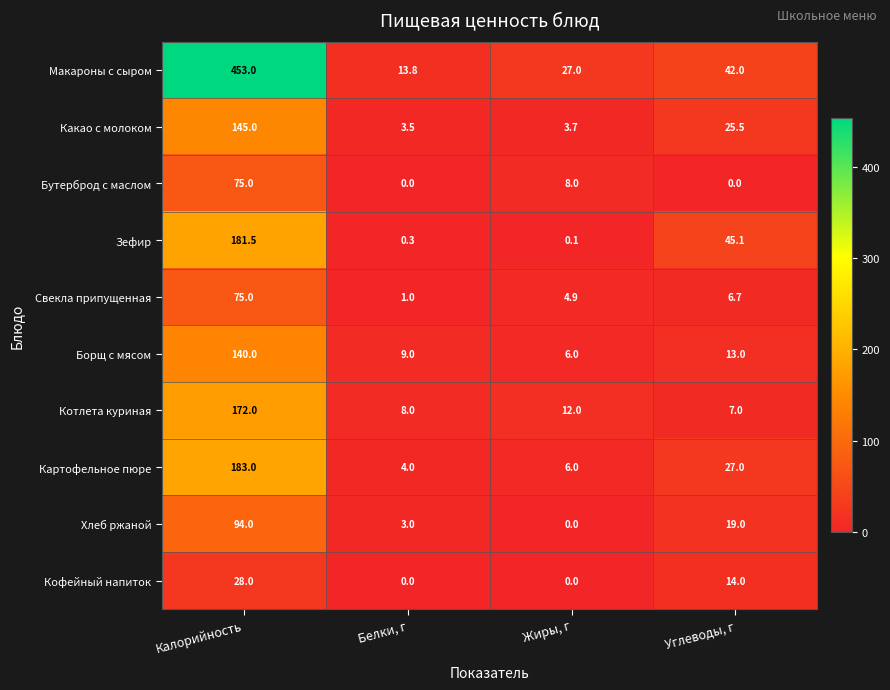

True or false: Хлеб ржаной has a value of 3.0 at Белки, г.

True